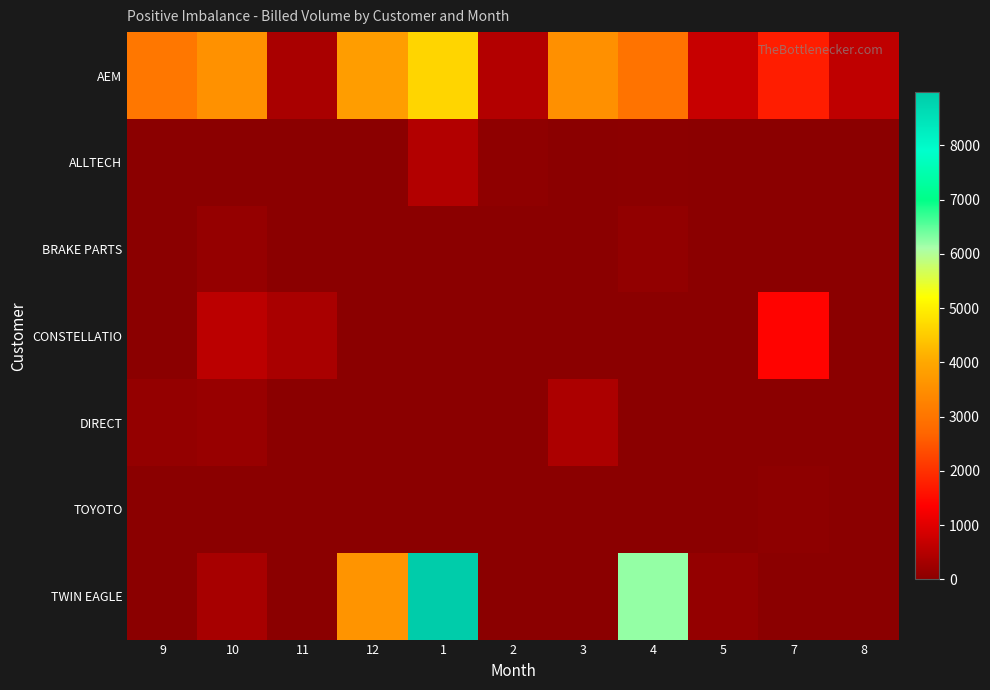

How many data points does each series have?

11